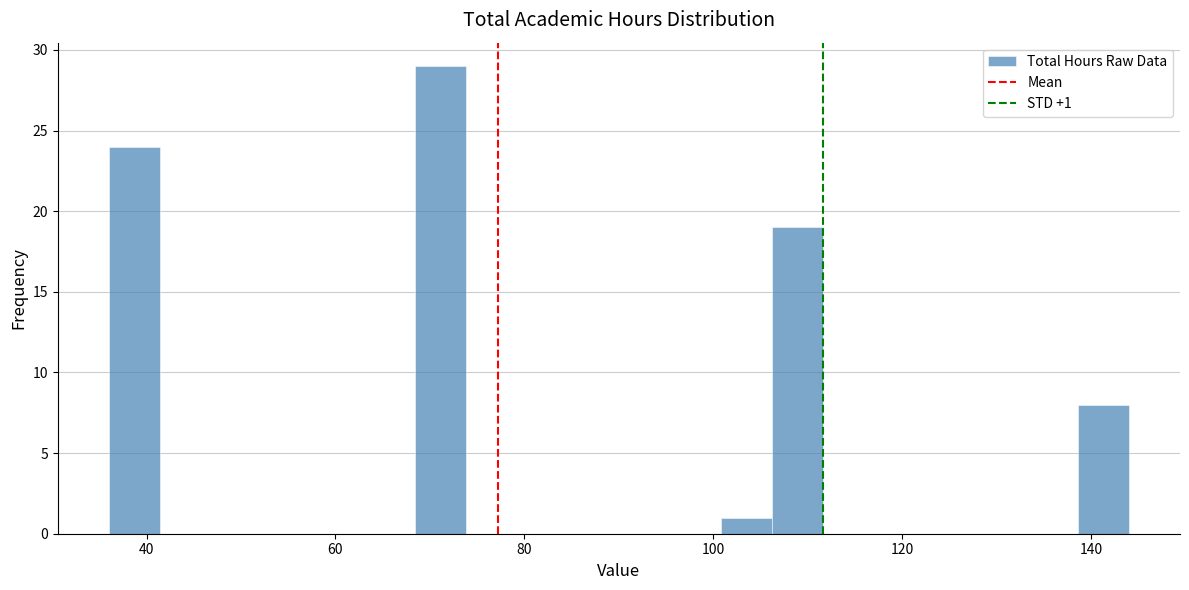

Read against the x-axis, roughly where is the centre of the tallest bar?

72